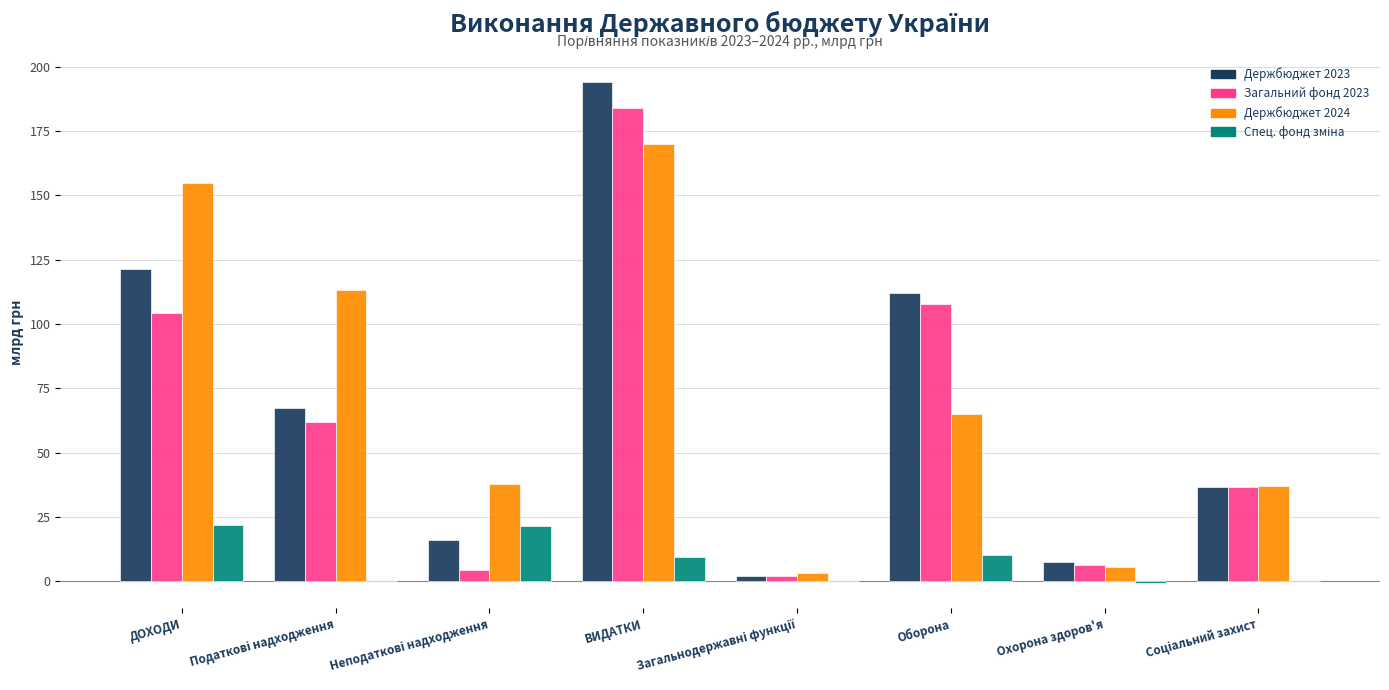

Which series has the largest range (max minus min)?

Держбюджет 2023